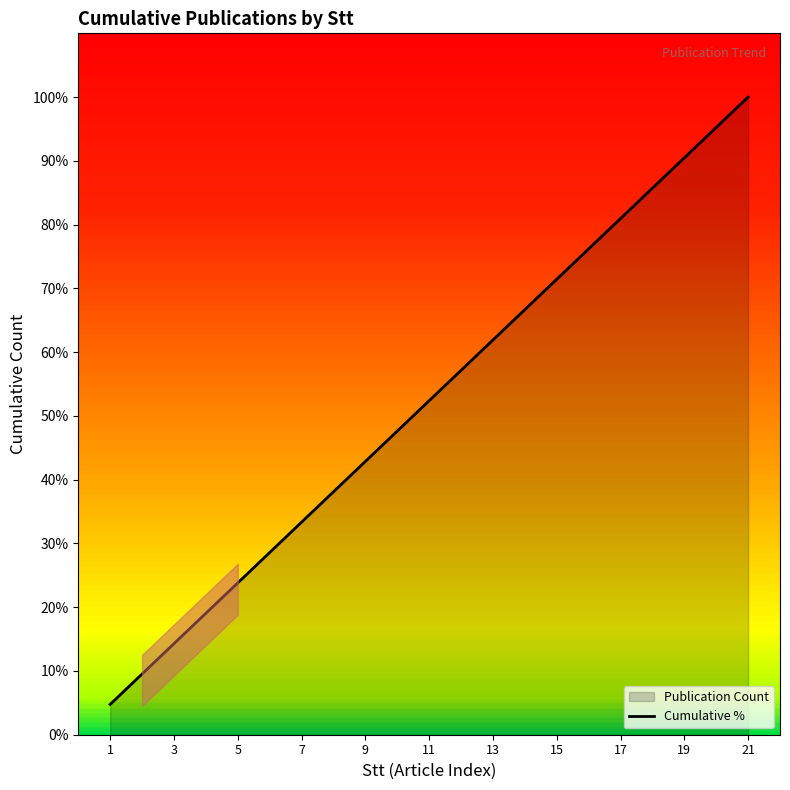

How many distinct data groups are displayed?

1